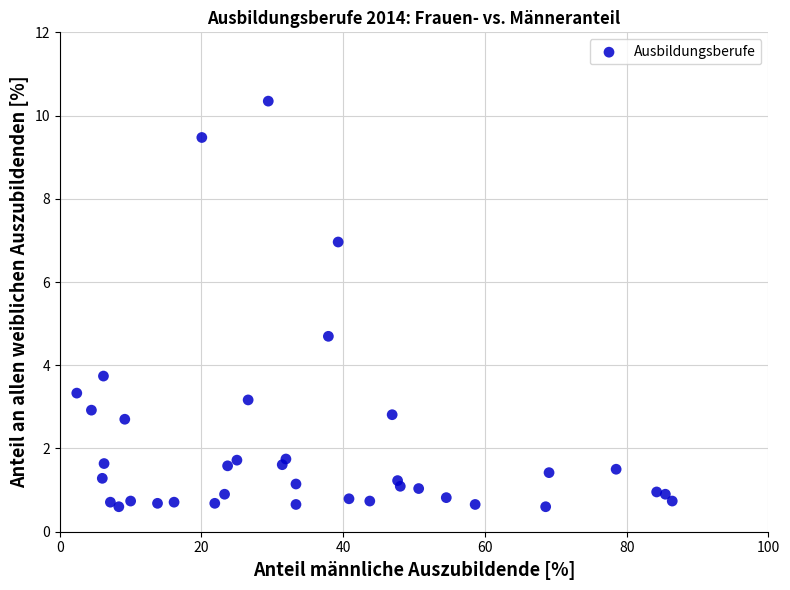

What Y value in the scatter plot is closest to 5?

4.7